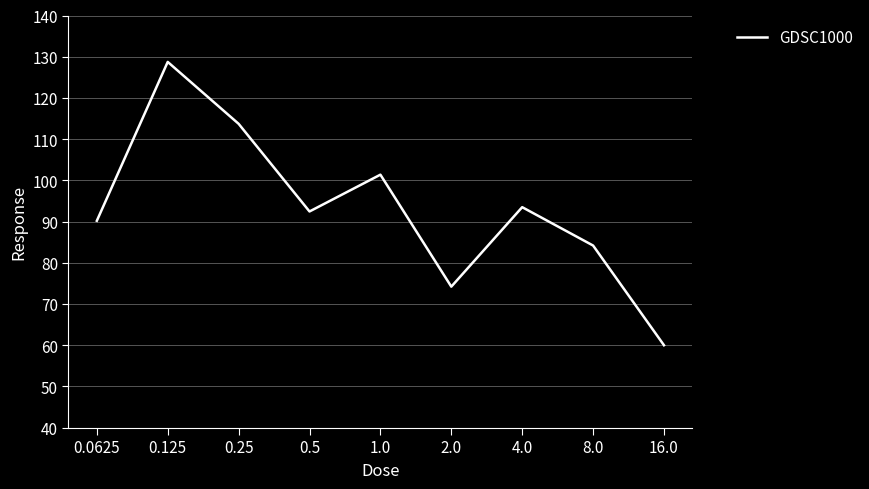

What is the minimum value shown in the chart?

60.0